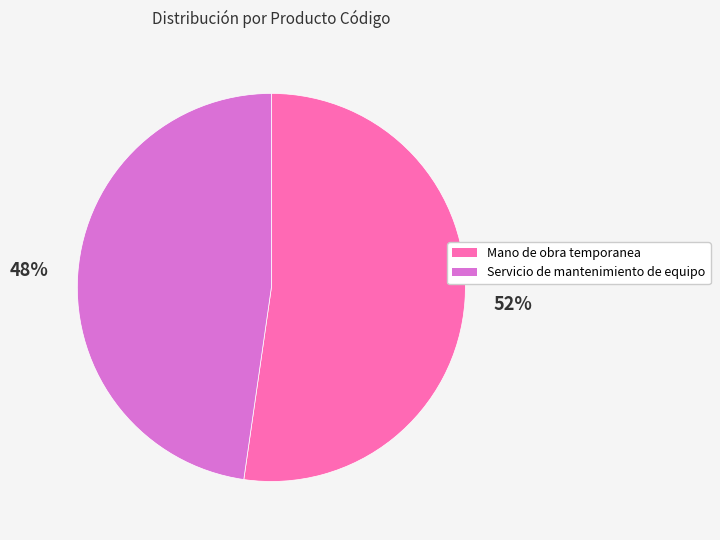

To the nearest percent, what portion does Servicio de mantenimiento de equipo represent?

48%